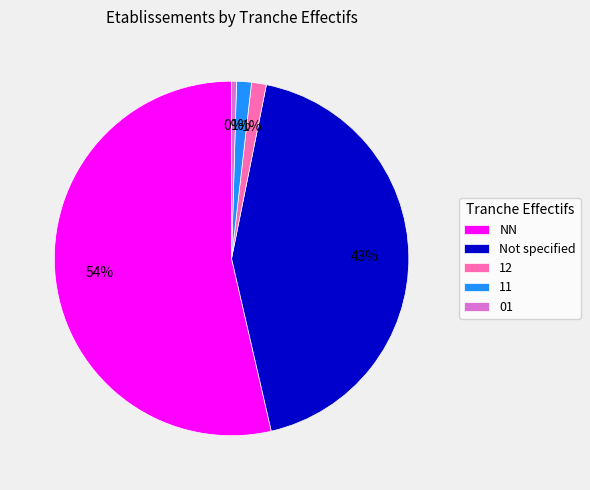

Which category has the biggest portion of the pie?

NN